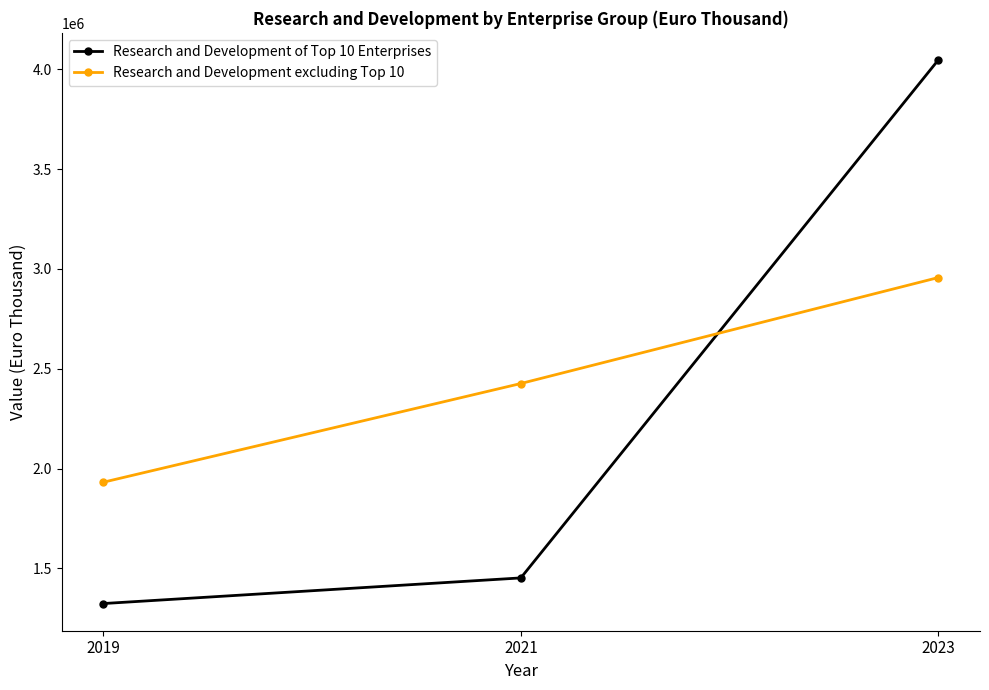

What is the difference between the maximum and minimum values in the Research and Development of Top 10 Enterprises series?

2722420